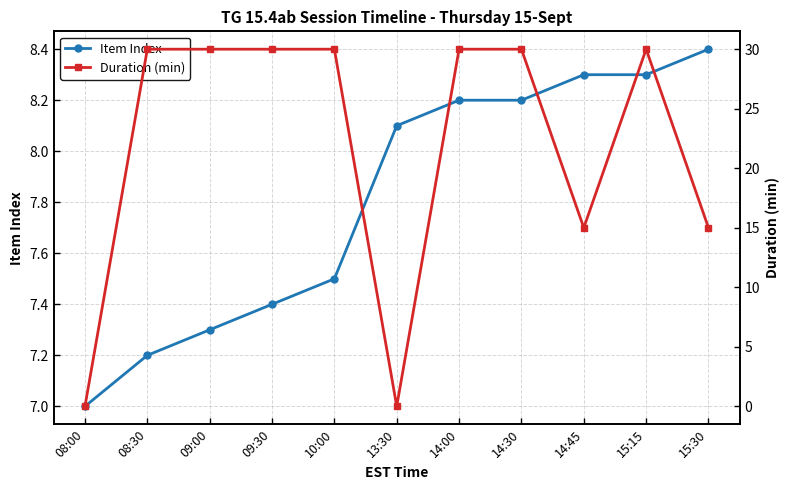

Reading left to right, what are all the values shown in this chart?

Item Index: 7.0	7.2	7.3	7.4	7.5	8.1	8.2	8.2	8.3	8.3	8.4
Duration (min): 0.0	30.0	30.0	30.0	30.0	0.0	30.0	30.0	15.0	30.0	15.0